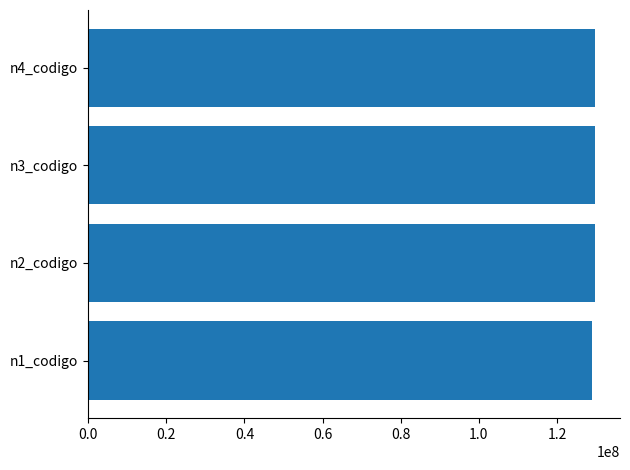

What is the ratio of the value at n3_codigo to the value at n1_codigo?

1.0